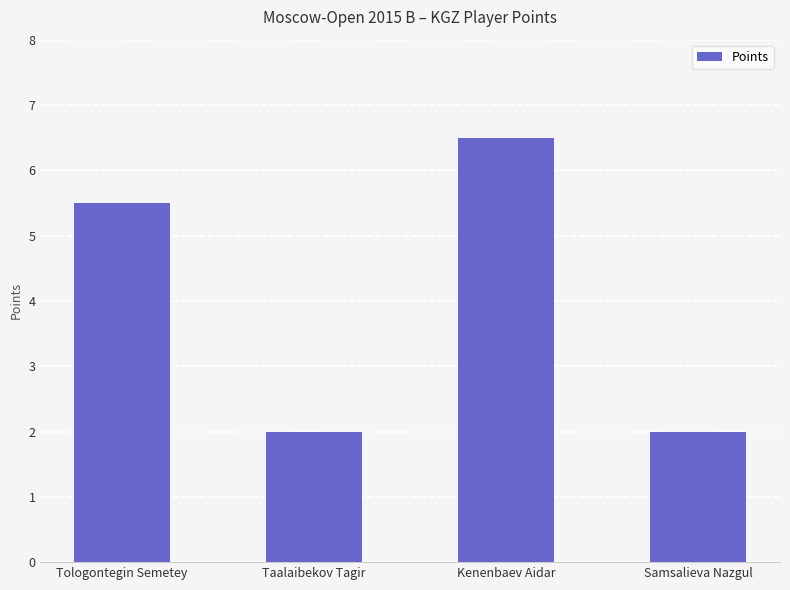

Which label corresponds to the largest value in the chart?

Kenenbaev Aidar